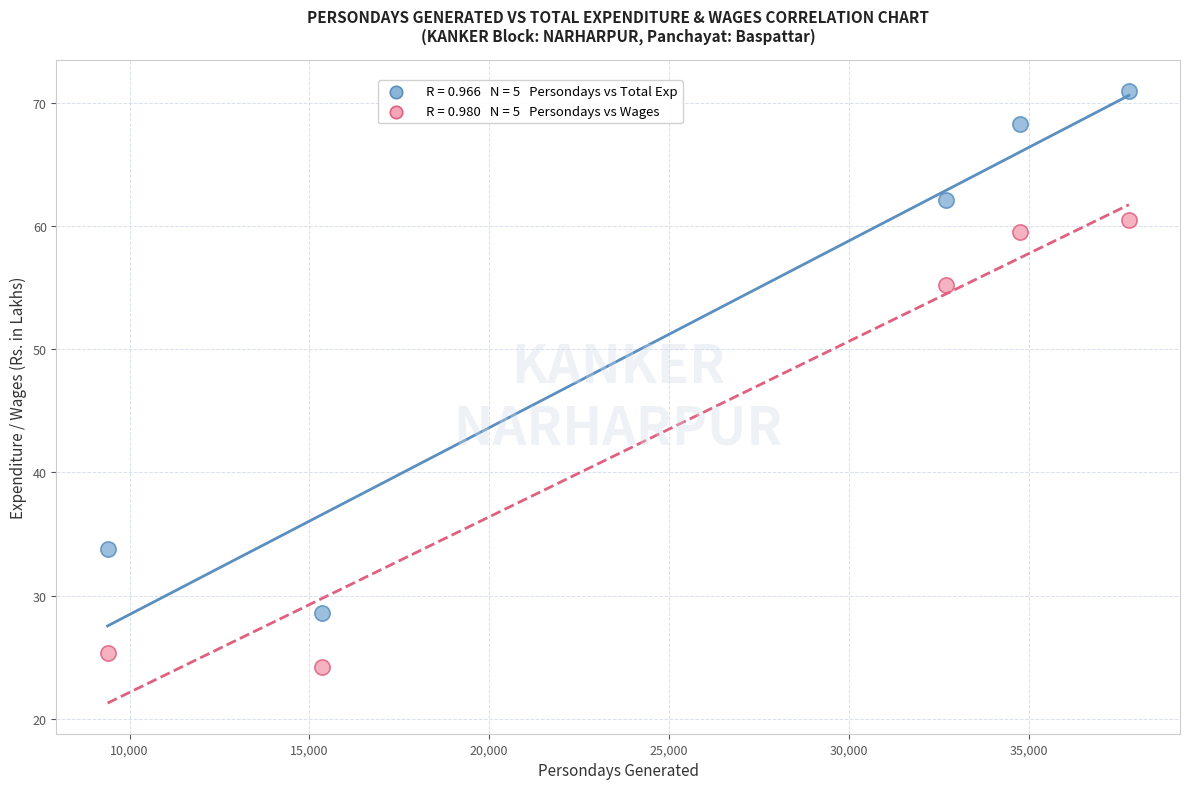

Across all series, what Y value is closest to 47?

55.2